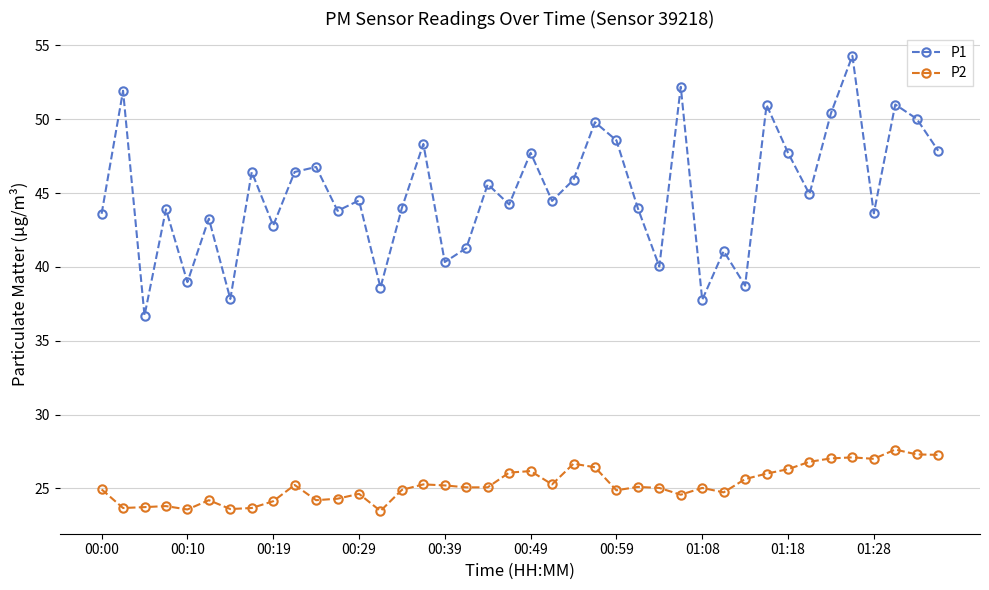

Which series has the widest spread of values?

P1